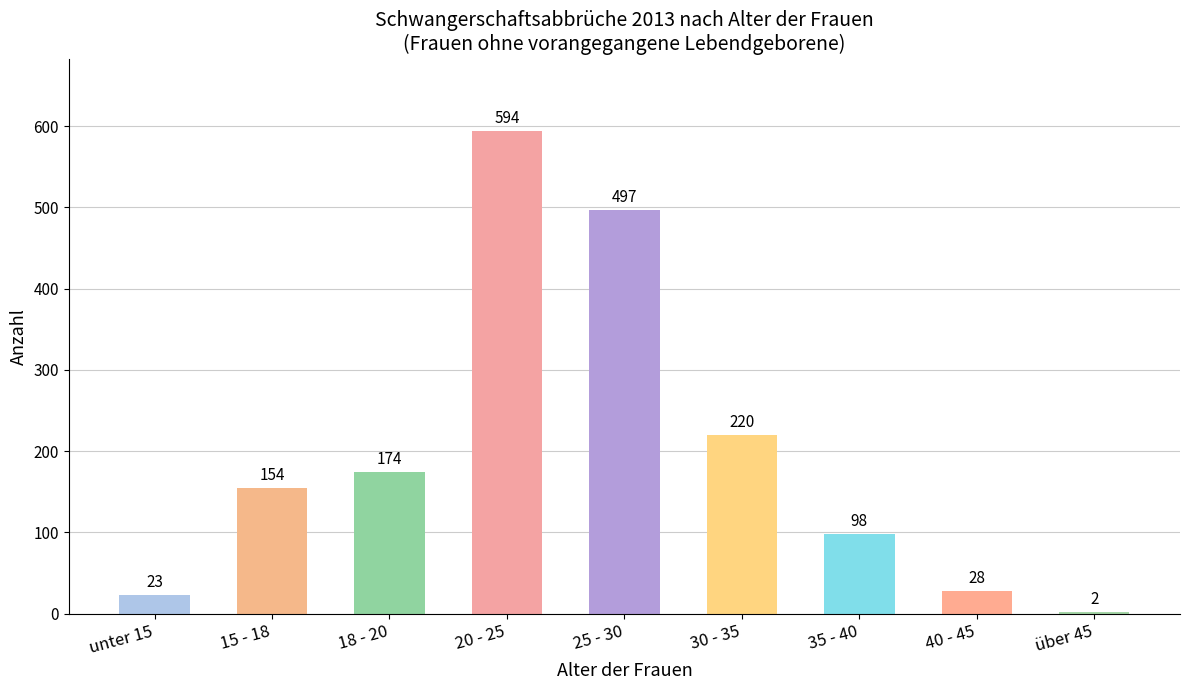

Between unter 15 and 18 - 20, which is larger?

18 - 20